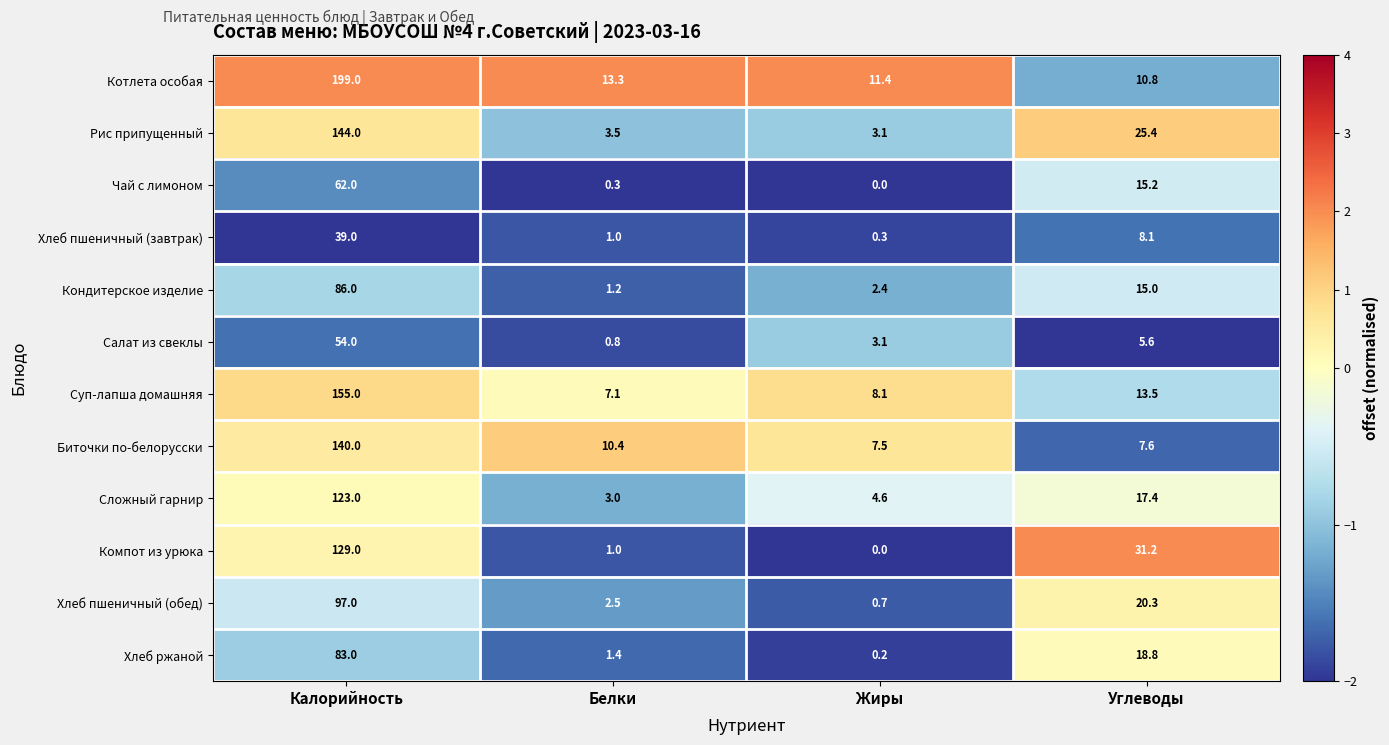

At which category is the sum across all series the highest?

Калорийность